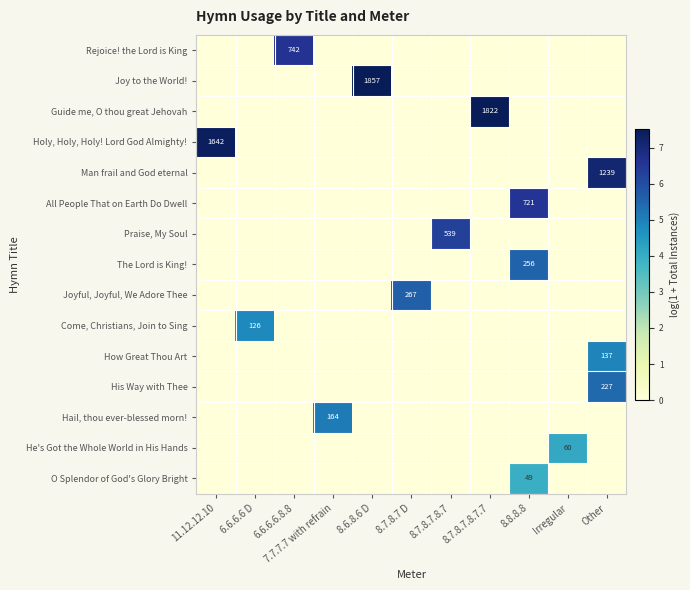

Is it true that Joyful, Joyful, We Adore Thee equals 267 at 8.7.8.7 D?

True